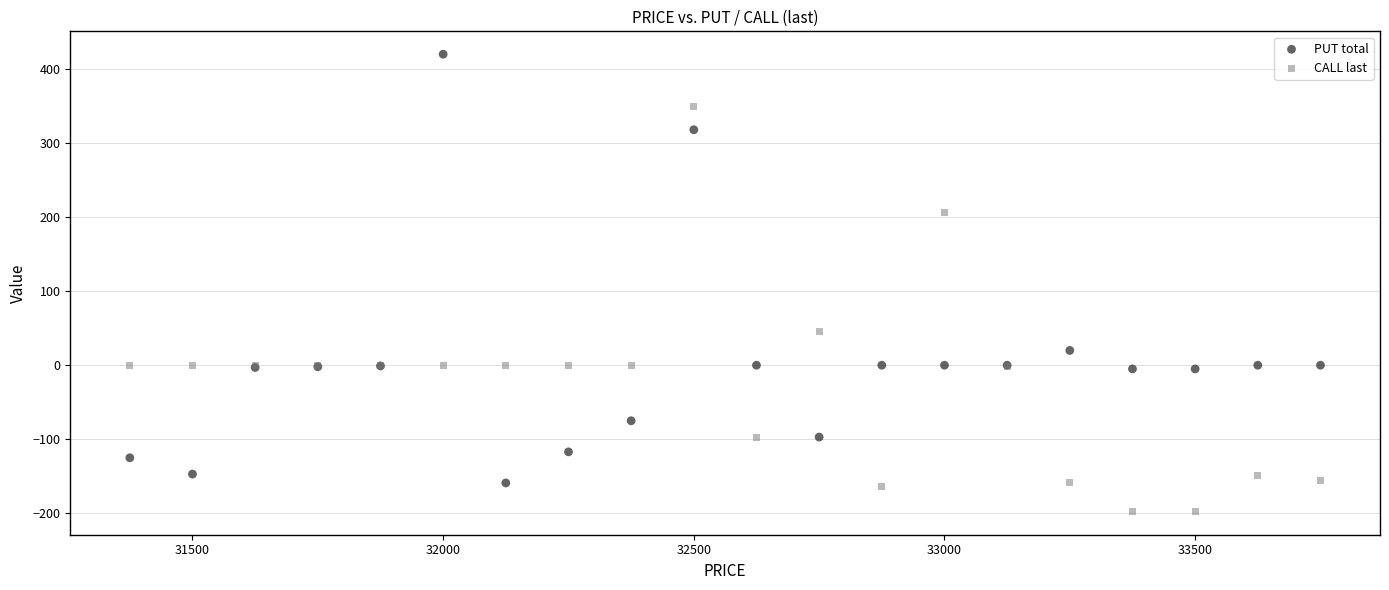

Across all series, what Y value is closest to 111?

46